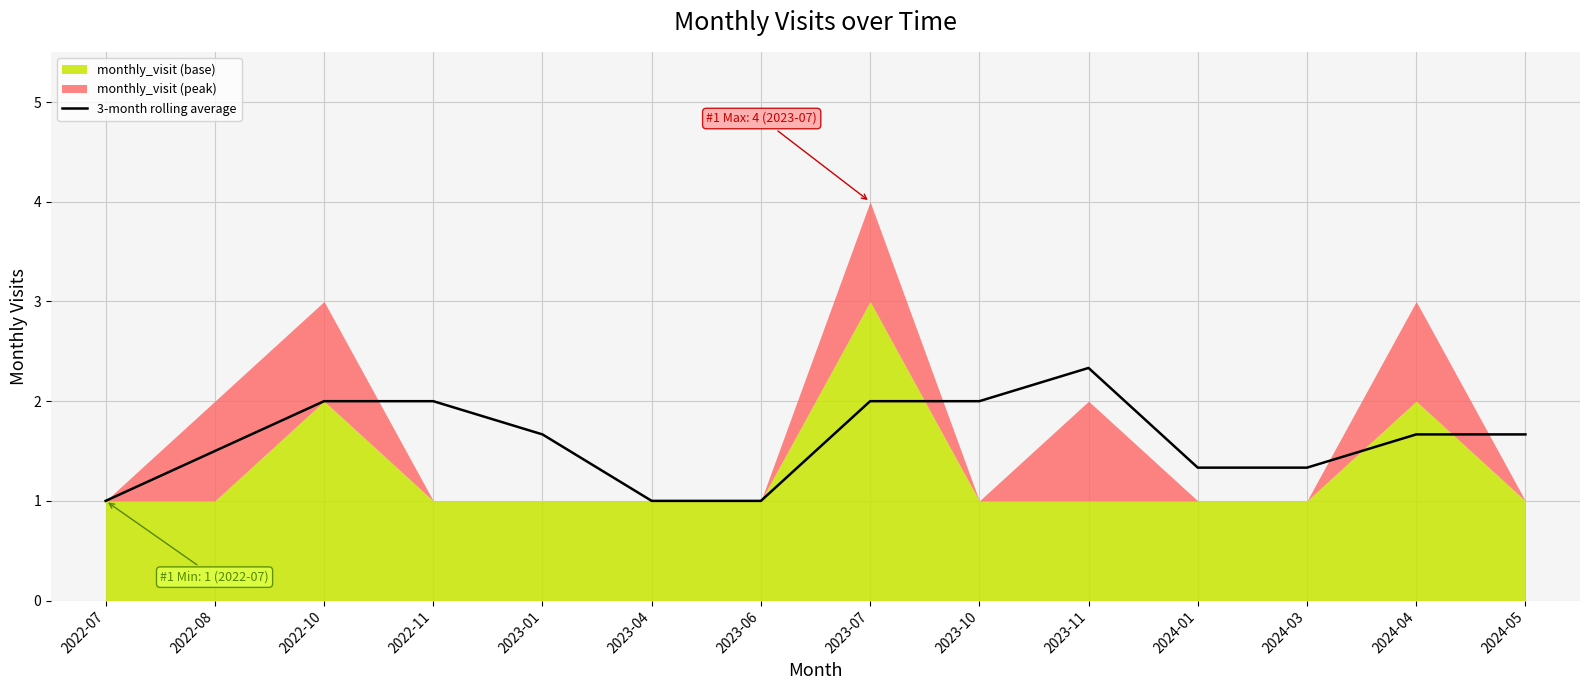

What is the sum of all values?

22.5